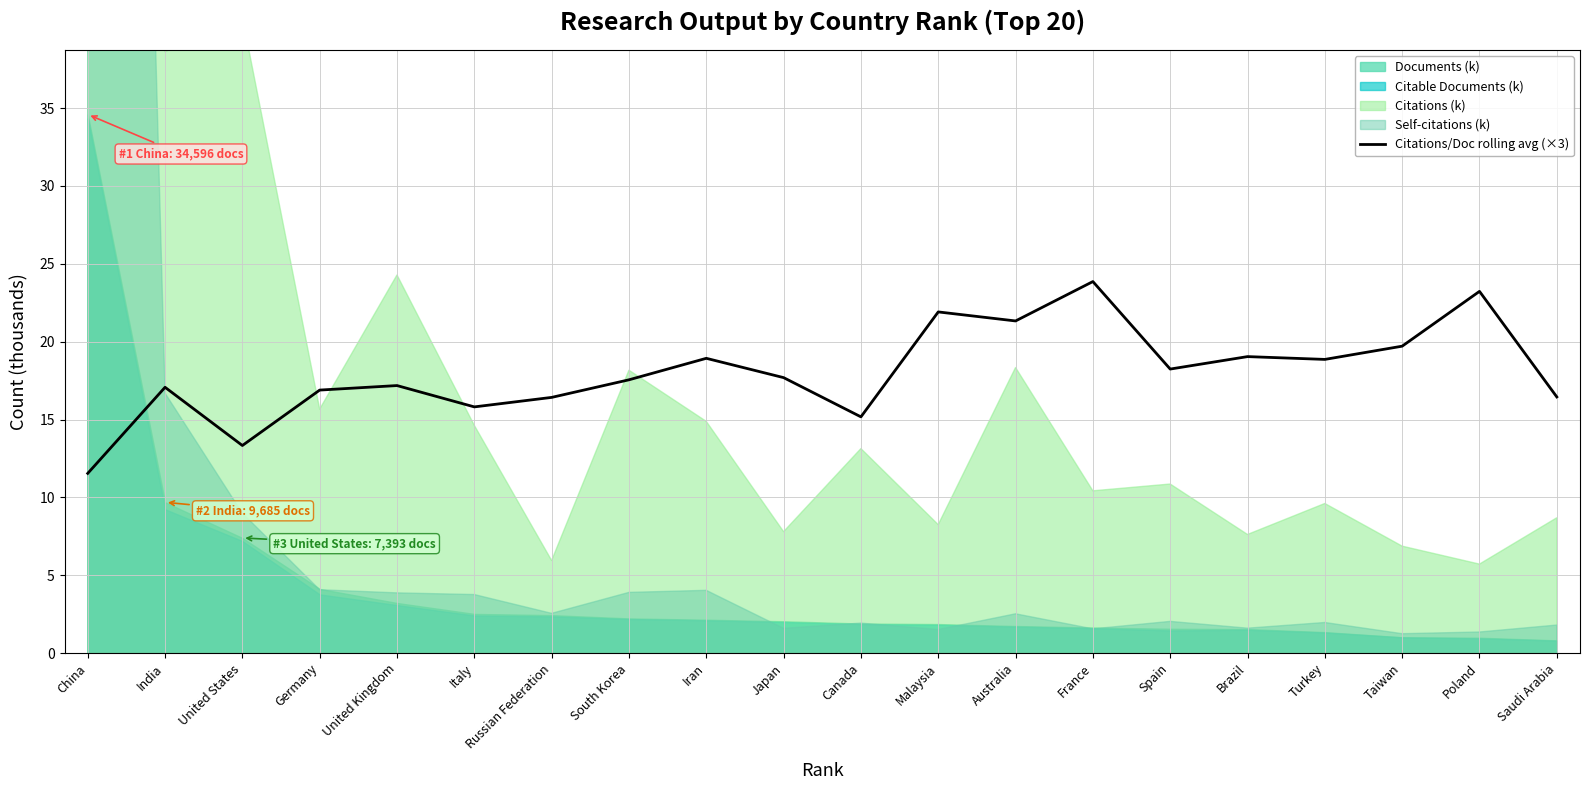

Reading left to right, transcribe all the data shown in this chart.

China=11.5	India=17.1	United States=13.3	Germany=16.9	United Kingdom=17.2	Italy=15.8	Russian Federation=16.4	South Korea=17.6	Iran=18.9	Japan=17.7	Canada=15.2	Malaysia=21.9	Australia=21.3	France=23.9	Spain=18.2	Brazil=19.0	Turkey=18.9	Taiwan=19.7	Poland=23.2	Saudi Arabia=16.4